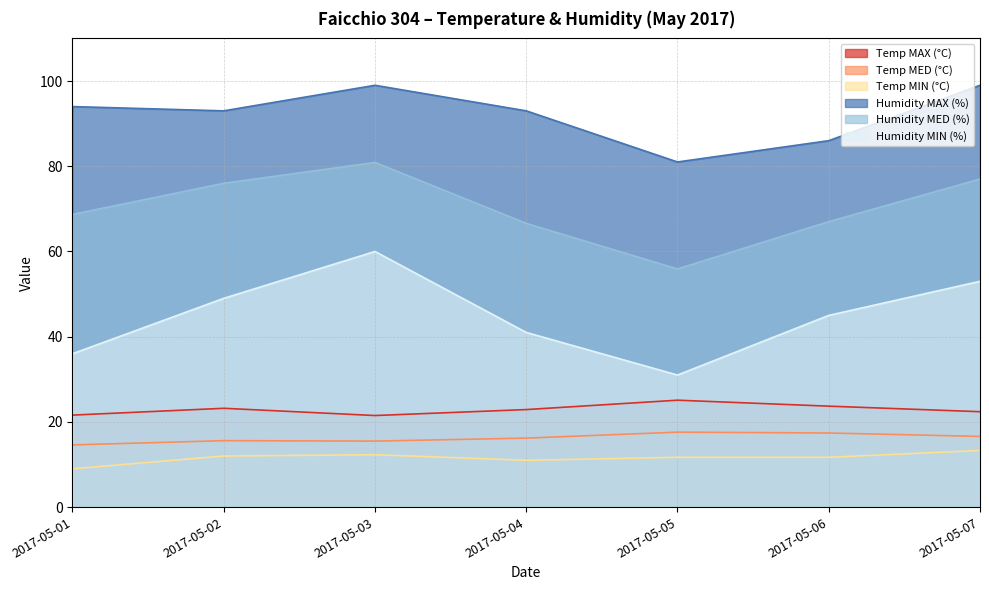

Between 2017-05-02 and 2017-05-06, which is larger?

2017-05-06